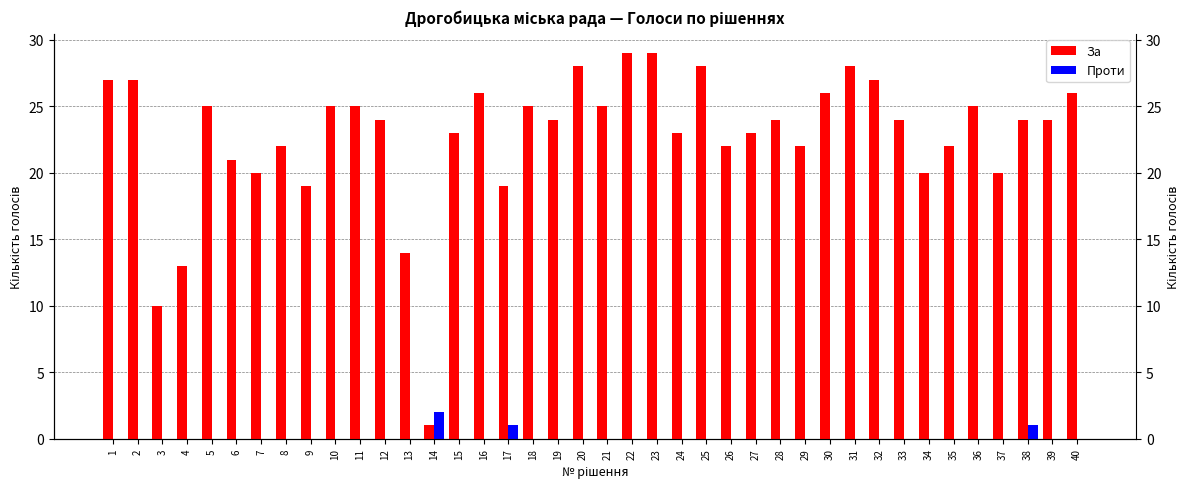

Rank the categories by За value from highest to lowest.

22, 23, 20, 25, 31, 1, 2, 32, 16, 30, 40, 5, 10, 11, 18, 21, 36, 12, 19, 28, 33, 38, 39, 15, 24, 27, 8, 26, 29, 35, 6, 7, 34, 37, 9, 17, 13, 4, 3, 14